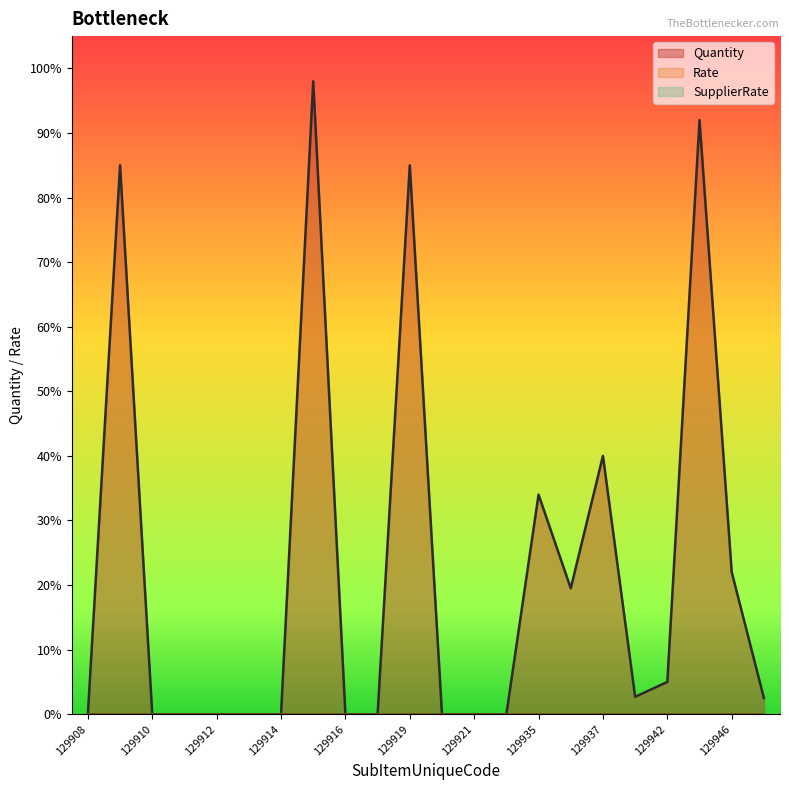

Which category has the lowest value in the SupplierRate series?

129908